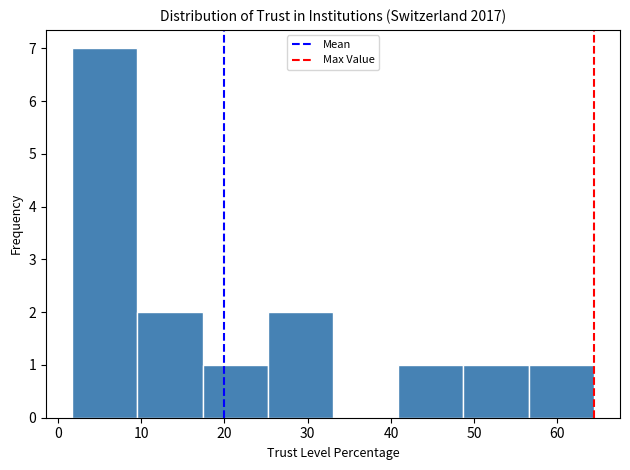

Reading left to right, list every bar in this chart as the range it spans on the x-axis followed by its height. Neither the bar edges nor the heights are printed on the chart, so give them approximately, as read against the axes.

2 to 10: 7
10 to 17: 2
17 to 25: 1
25 to 33: 2
33 to 41: 0
41 to 49: 1
49 to 57: 1
57 to 64: 1